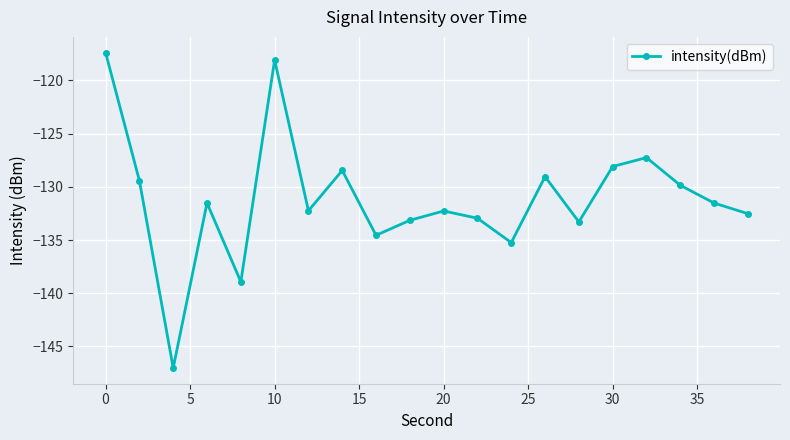

Does the chart have visible grid lines?

Yes